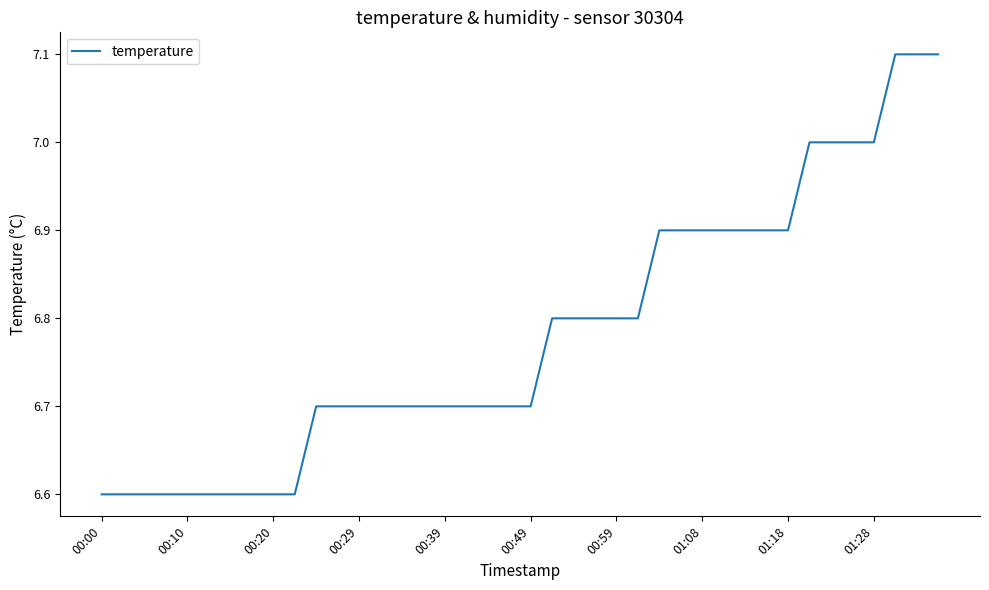

What is the smallest value displayed?

6.6